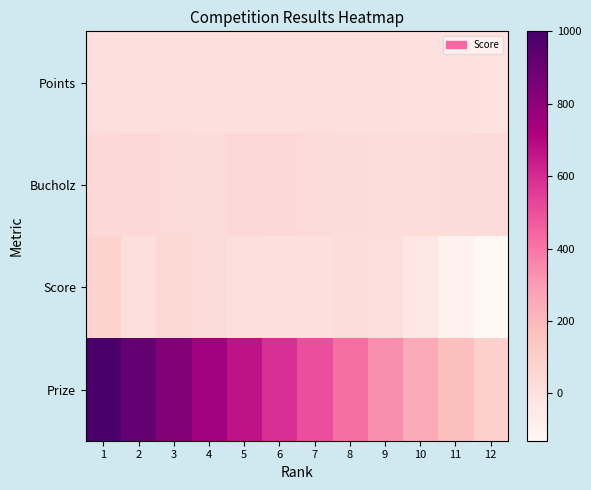

What is the minimum value shown in the chart?

-131